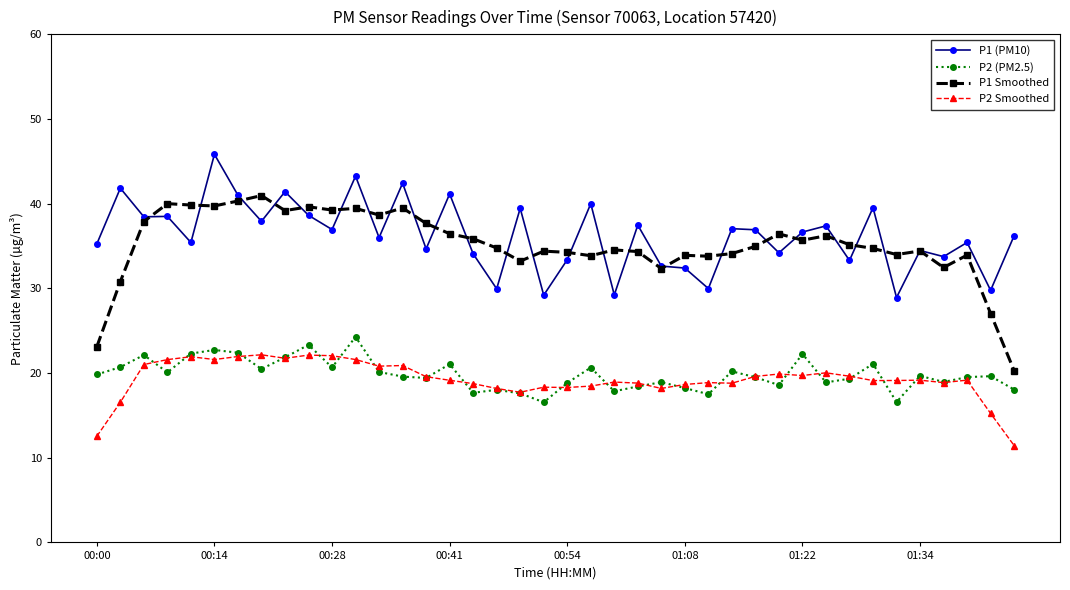

Rank the series by their maximum value, from lowest to highest.

P2 Smoothed, P2 (PM2.5), P1 Smoothed, P1 (PM10)